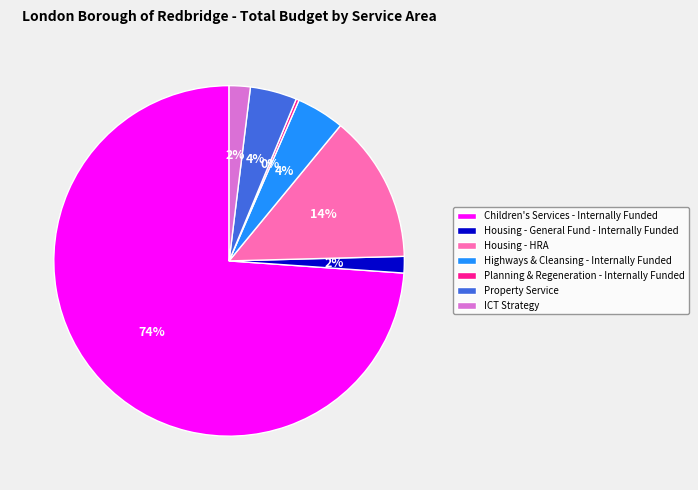

Which slice represents more than half of the pie?

Children's Services - Internally Funded